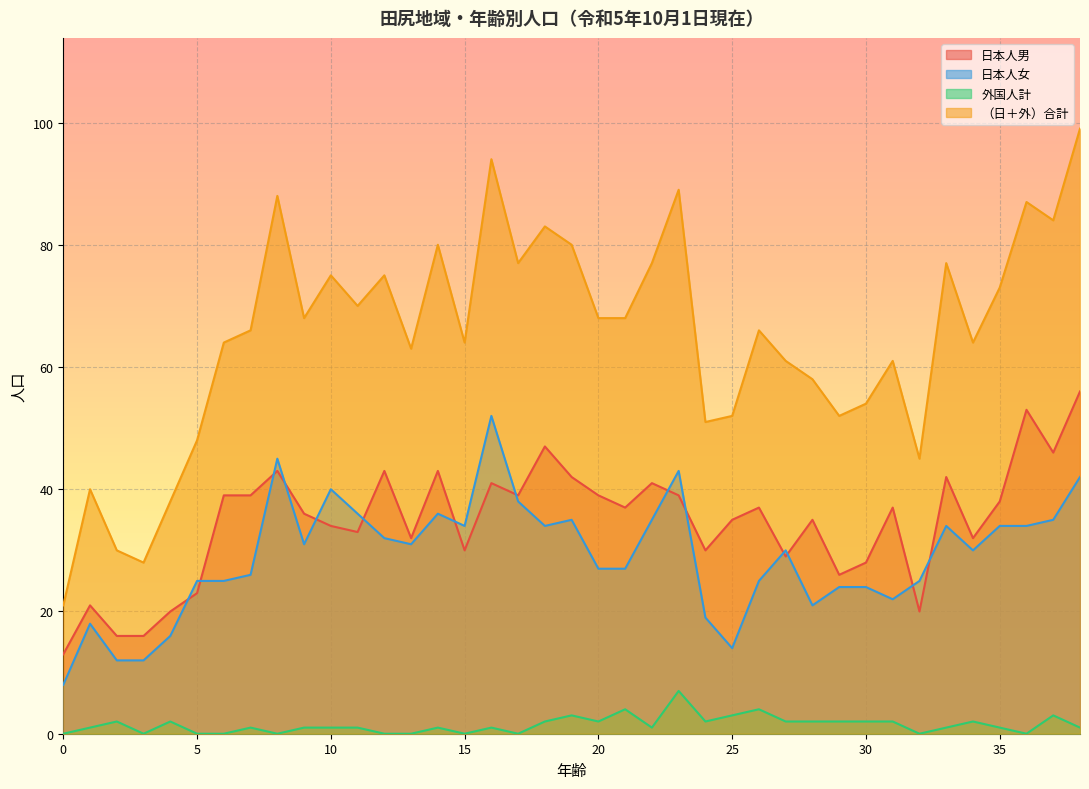

Which series has the largest total across all categories?

（日＋外）合計